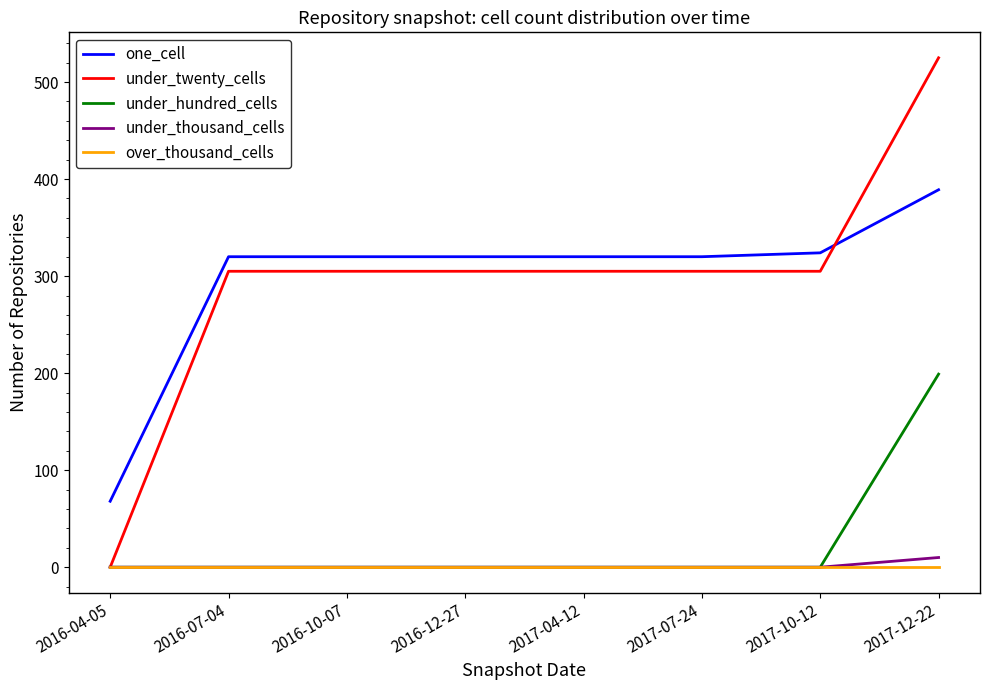

After their last crossing, which series has the higher values: one_cell or under_twenty_cells?

under_twenty_cells